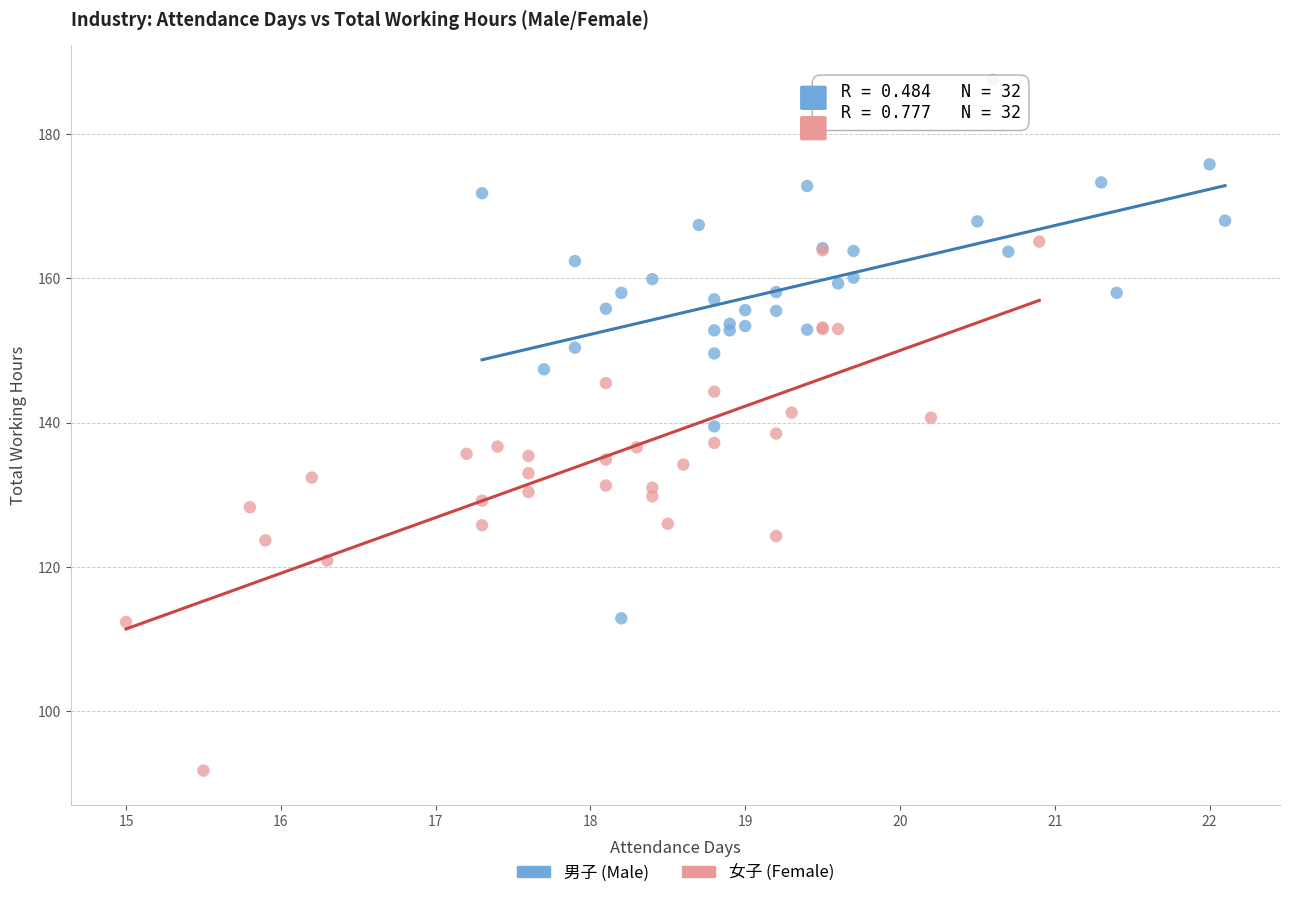

Which series has the widest spread of Y values?

男子 (Male)